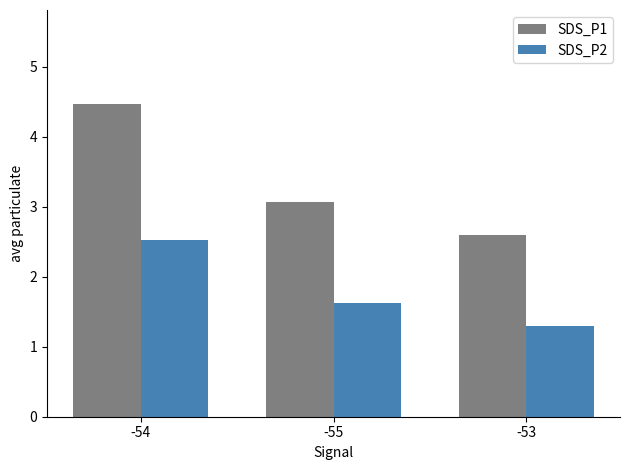

What is the value of the SDS_P2 bar at the 2nd from the left?

1.6